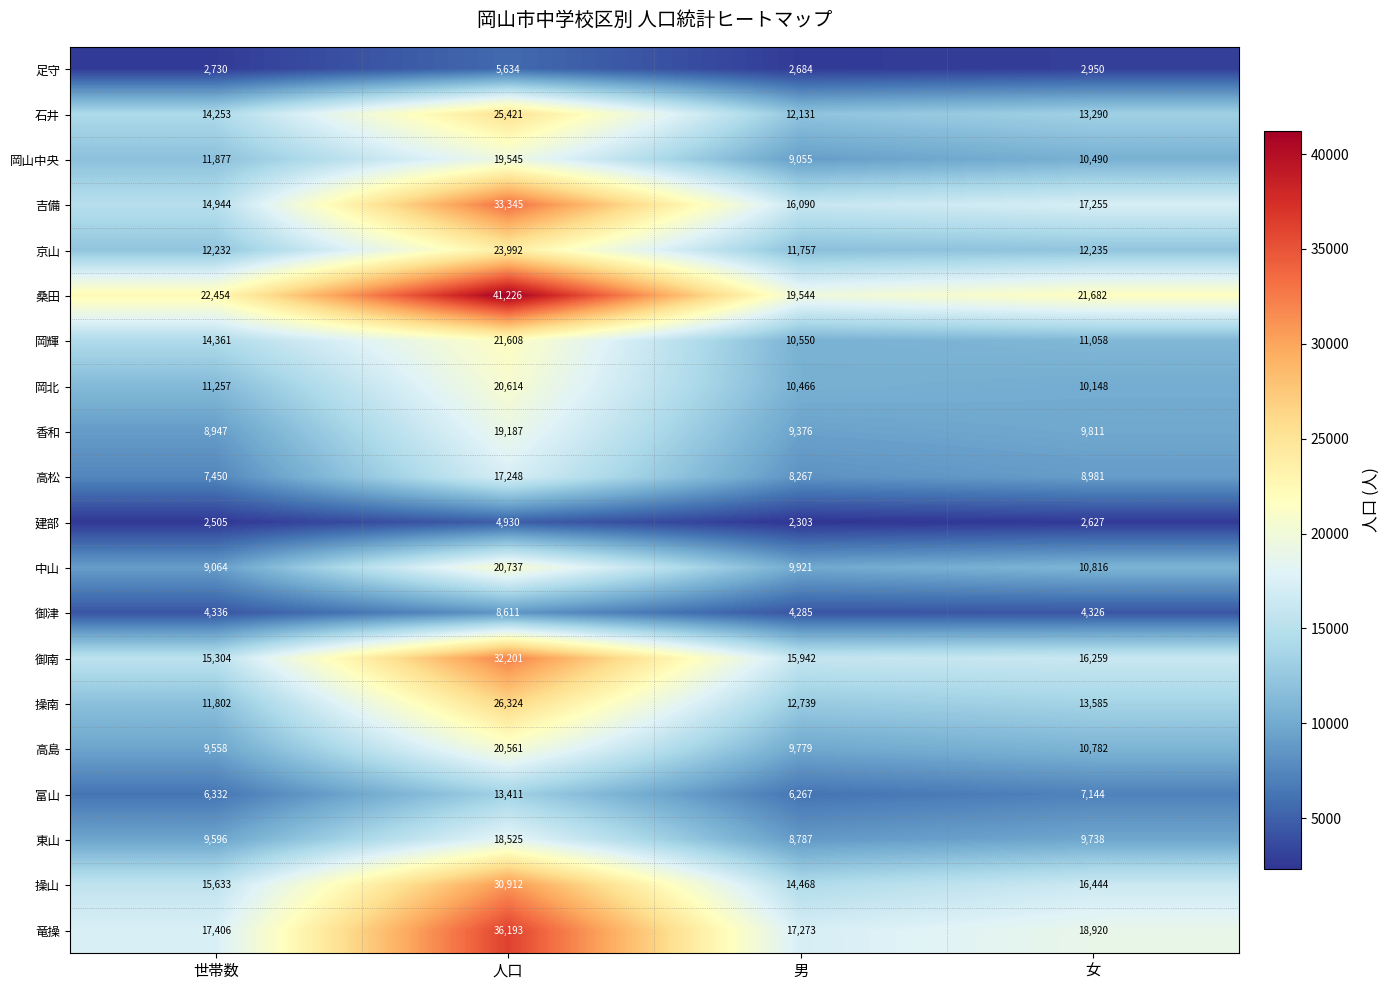

At which category is the sum across all series the highest?

人口